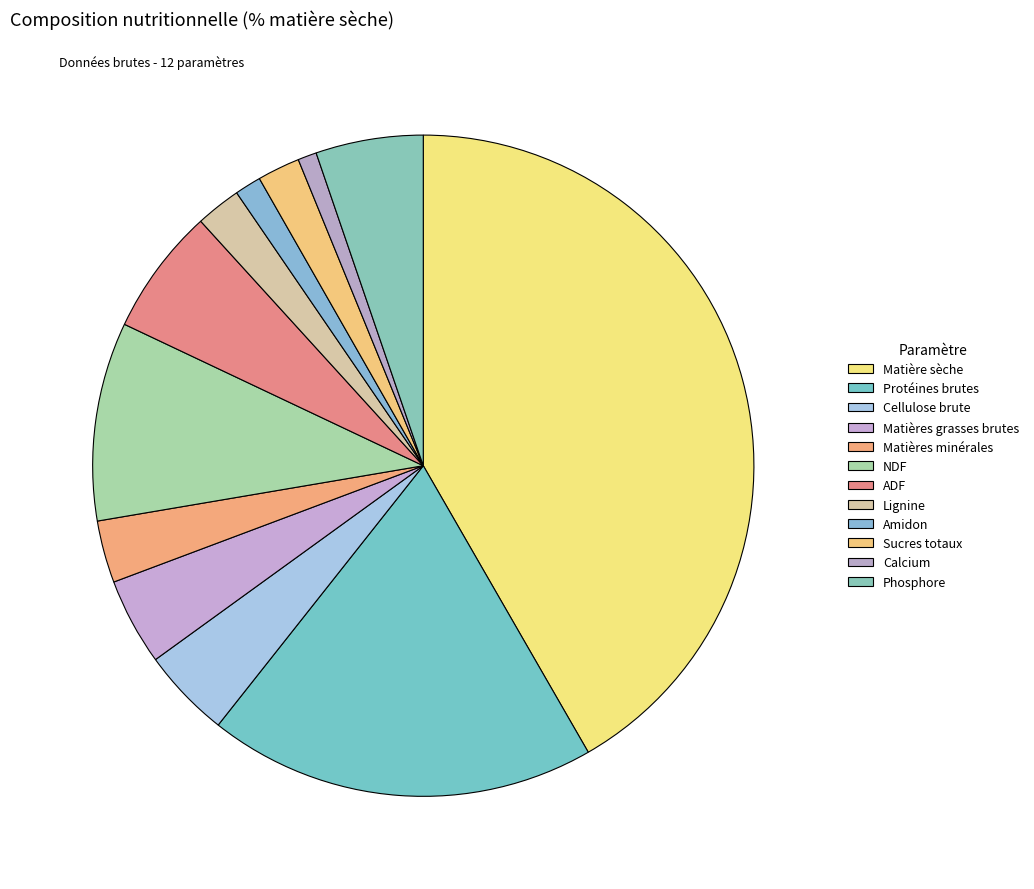

The ADF slice represents 6% of the pie. True or false?

True